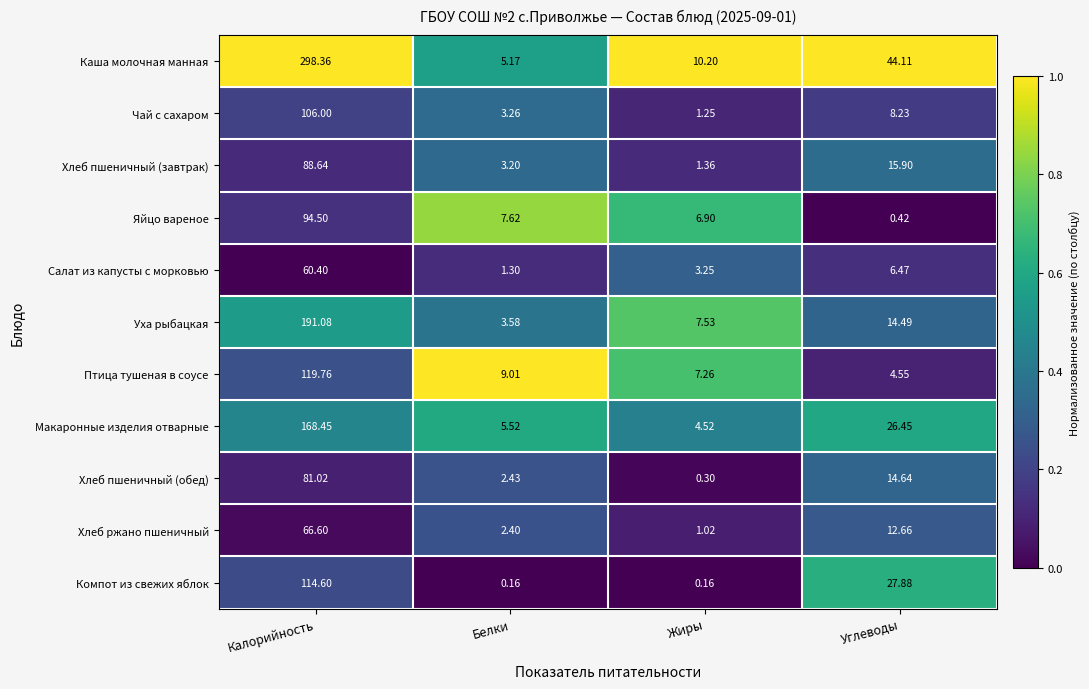

Where does the Хлеб ржано пшеничный series first go above 12?

Калорийность